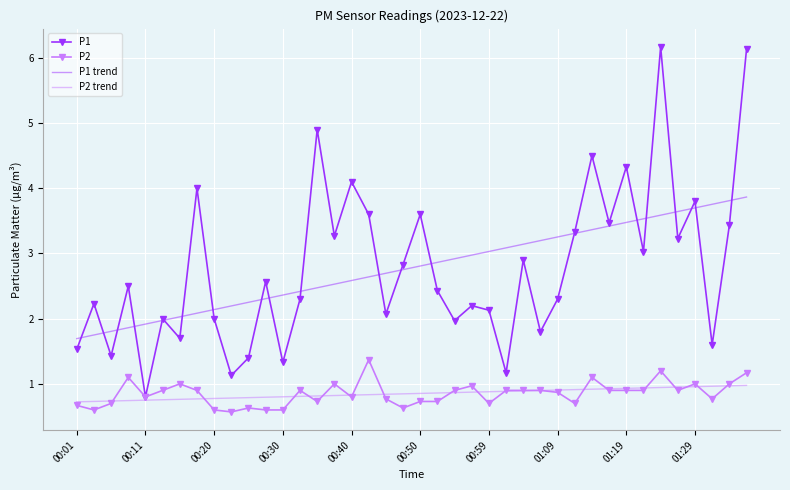

Rank the series by their maximum value, from highest to lowest.

P1, P1 trend, P2, P2 trend